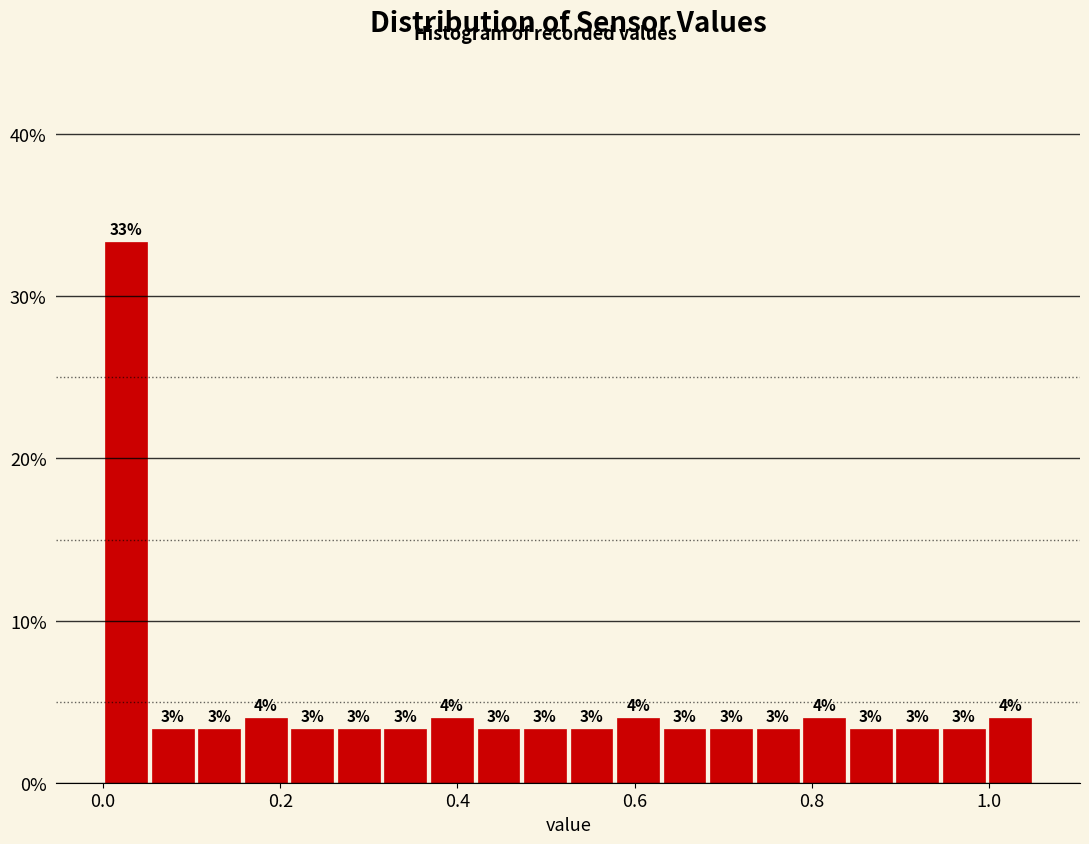

Around what value on the x-axis is the tallest bar? Give the approximate position of its centre, as read against the axis.

0.02